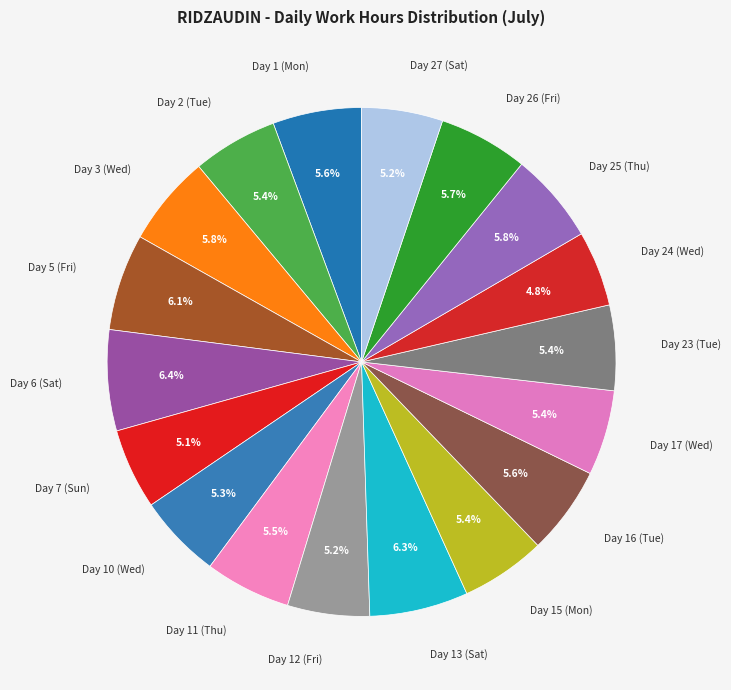

Approximately how many times larger is the value at Day 24 (Wed) compared to Day 10 (Wed)?

0.9